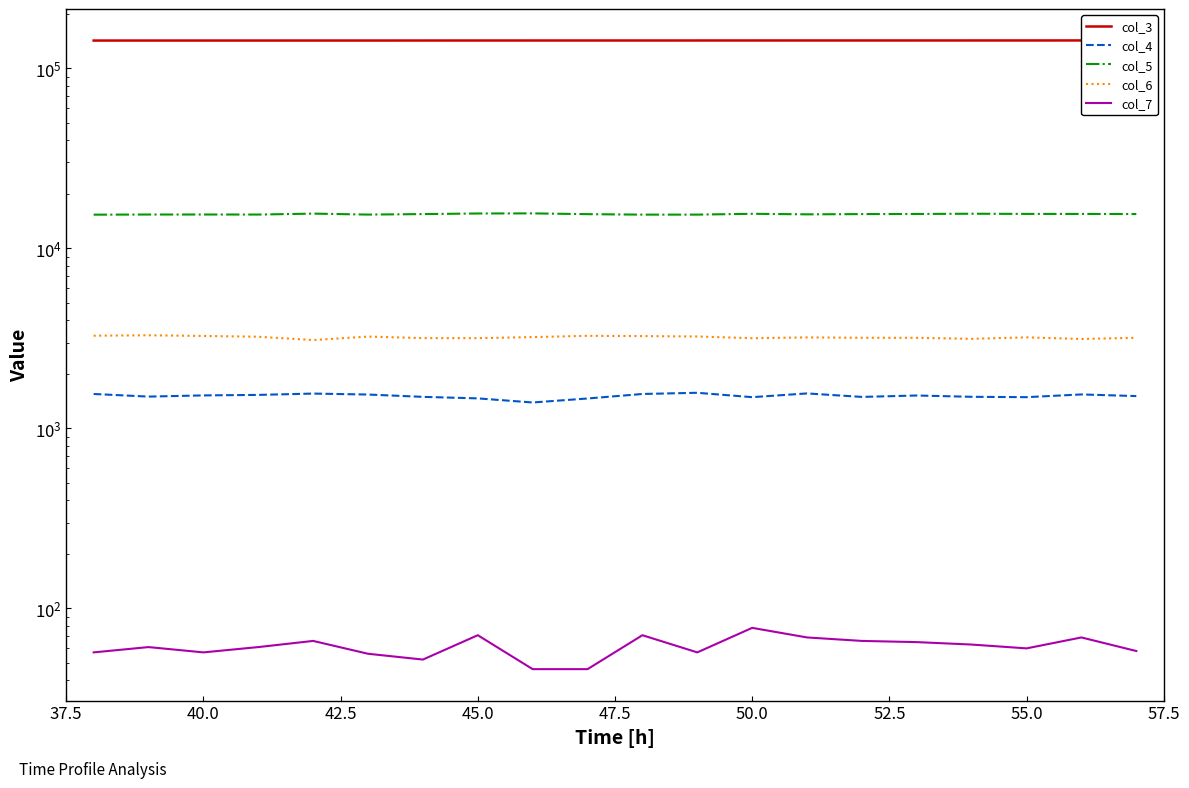

True or false: col_6 and col_4 cross at least once.

False